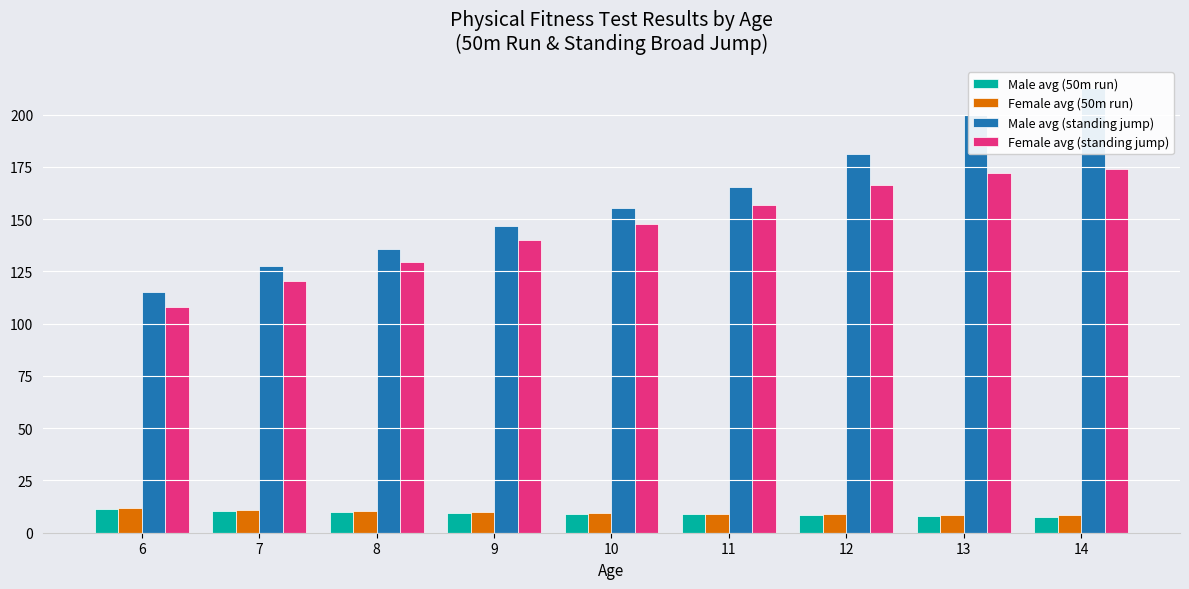

What is the difference between the maximum and minimum values in the Female avg (standing jump) series?

65.8